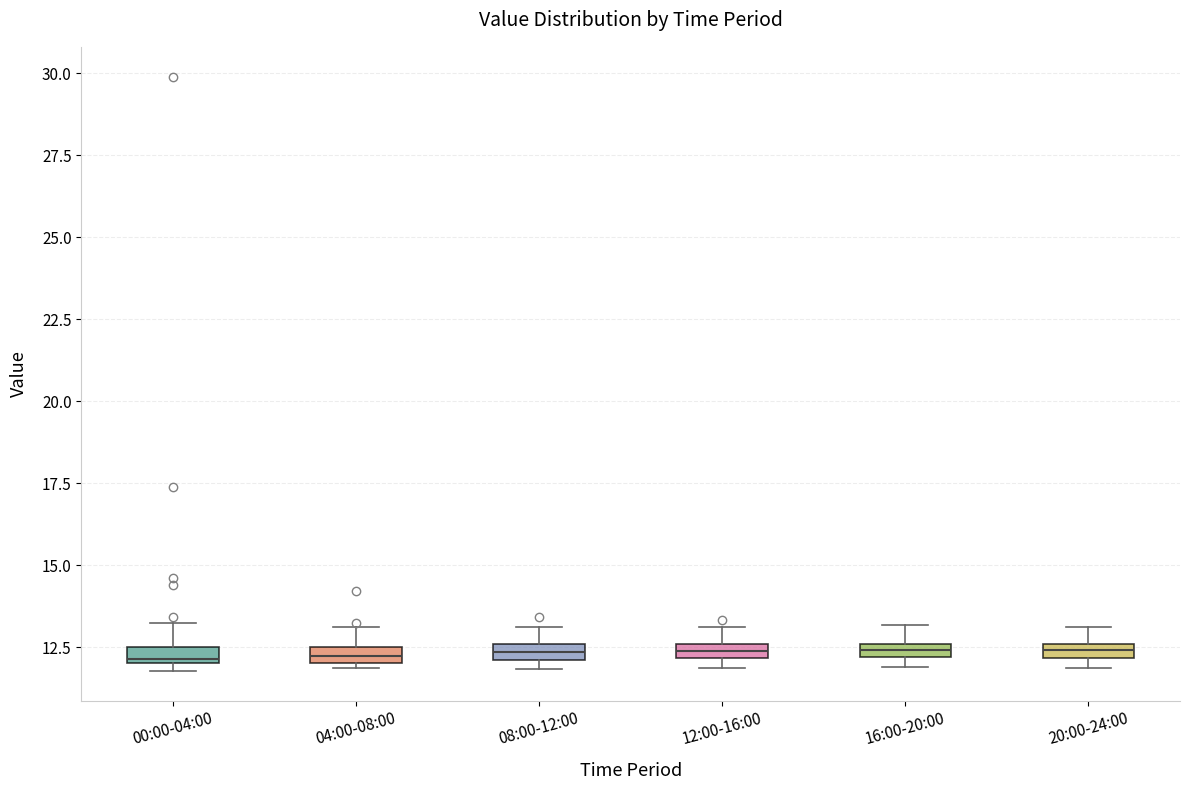

Where is the lower edge of the box for 20:00-24:00 on the y-axis? The values are not printed on the chart, so give them approximately, as read against the axis.

12.0